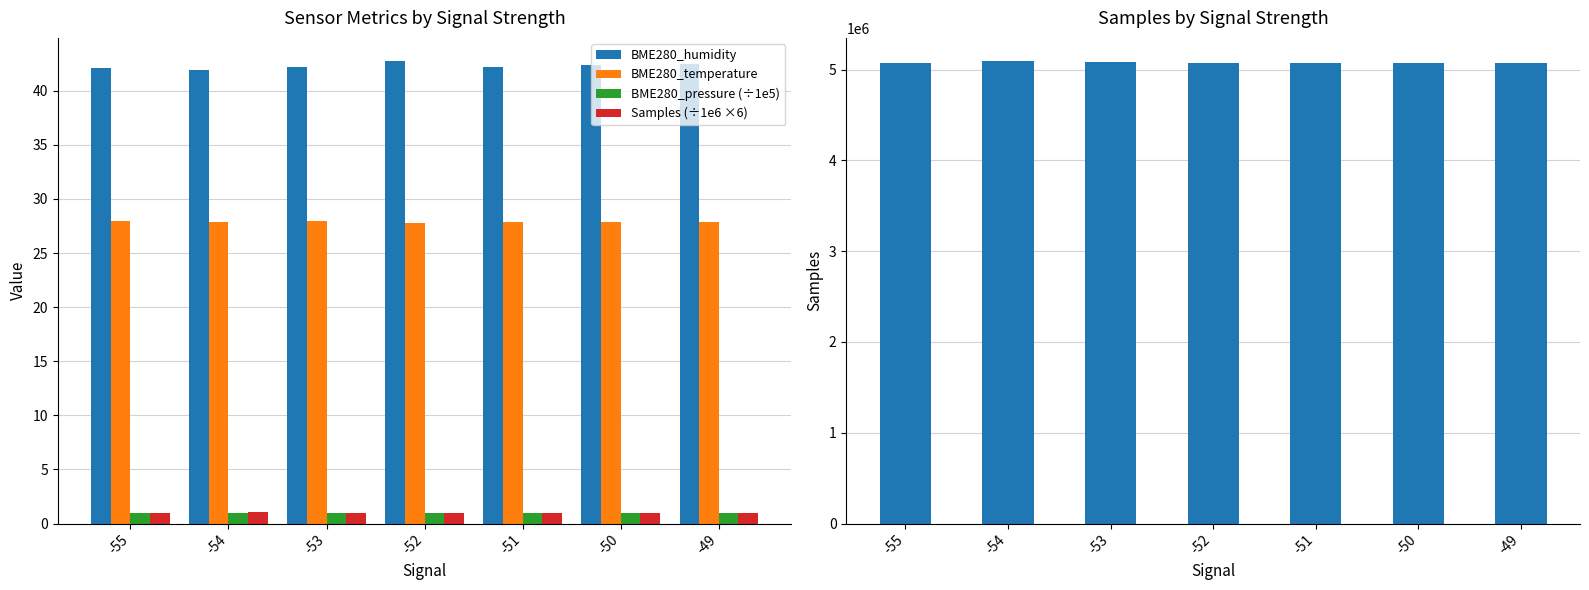

What value does the BME280_humidity series have at -51?

42.2